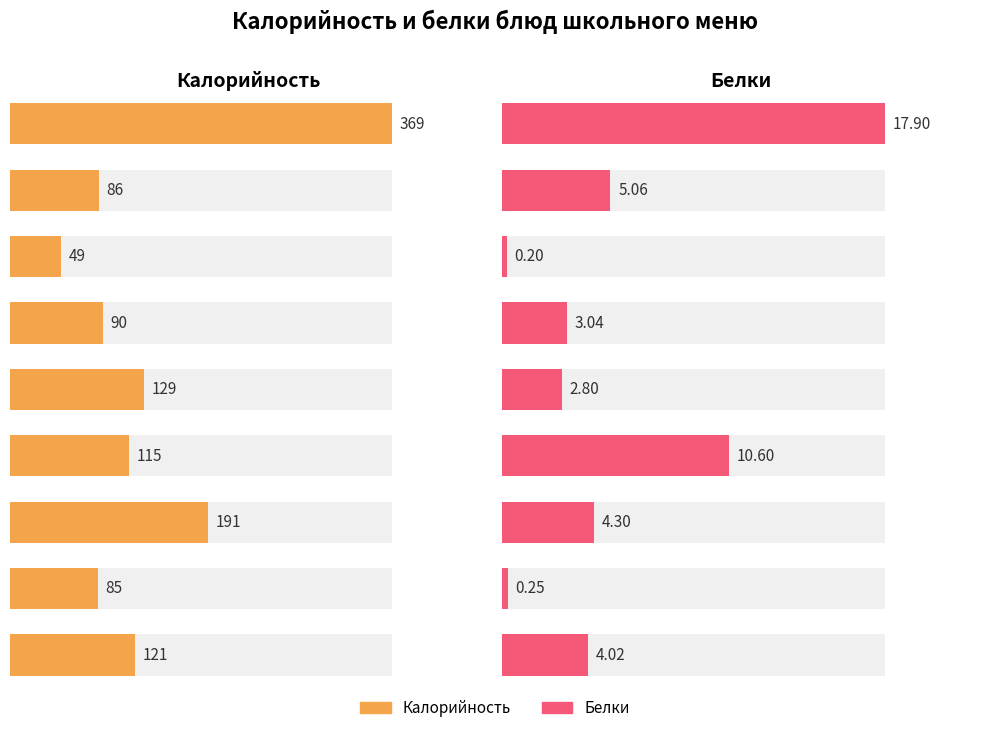

What is the difference between the second highest and minimum values in the Белки series?

10.4